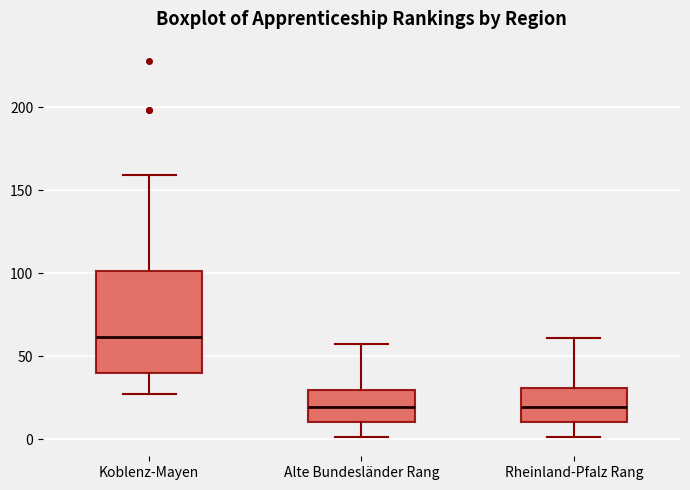

Where is the upper edge of the box for Rheinland-Pfalz Rang on the y-axis? The values are not printed on the chart, so give them approximately, as read against the axis.

30